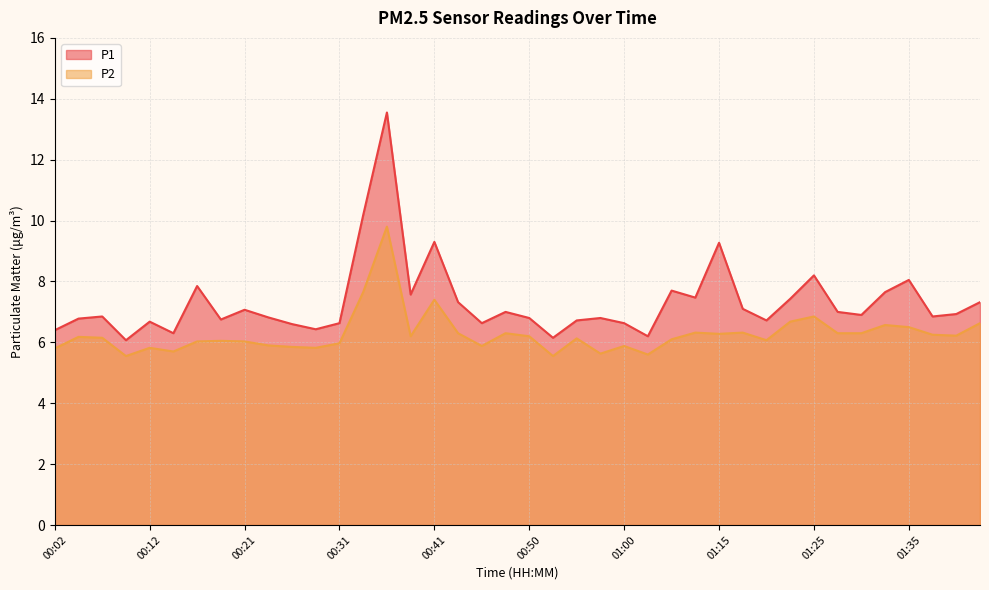

Where is the first local minimum for P2?

00:09